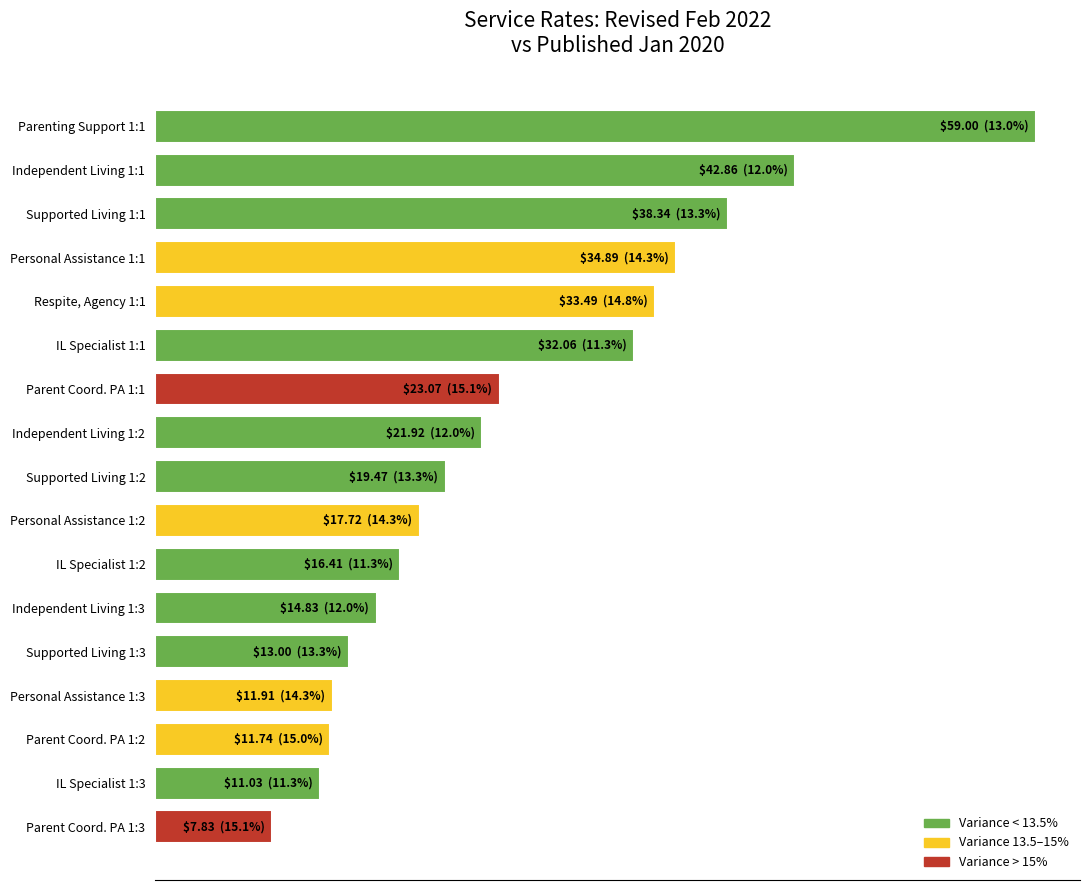

List the labels in order of value, largest first.

Parenting Support 1:1, Independent Living 1:1, Supported Living 1:1, Personal Assistance 1:1, Respite, Agency 1:1, IL Specialist 1:1, Parent Coord. PA 1:1, Independent Living 1:2, Supported Living 1:2, Personal Assistance 1:2, IL Specialist 1:2, Independent Living 1:3, Supported Living 1:3, Personal Assistance 1:3, Parent Coord. PA 1:2, IL Specialist 1:3, Parent Coord. PA 1:3